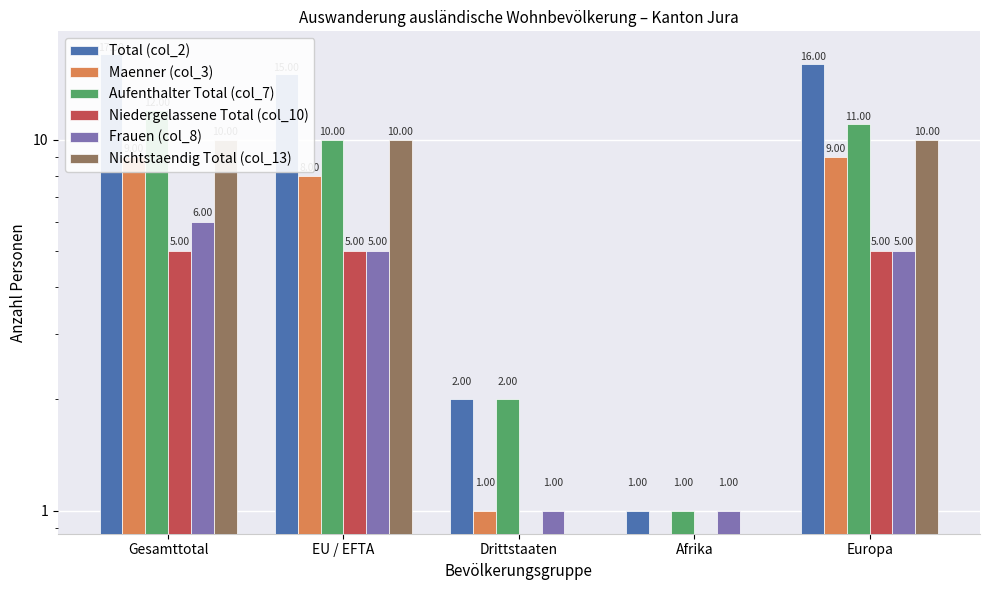

At Afrika, list the series in order from smallest to largest.

Maenner (col_3), Niedergelassene Total (col_10), Nichtstaendig Total (col_13), Total (col_2), Aufenthalter Total (col_7), Frauen (col_8)